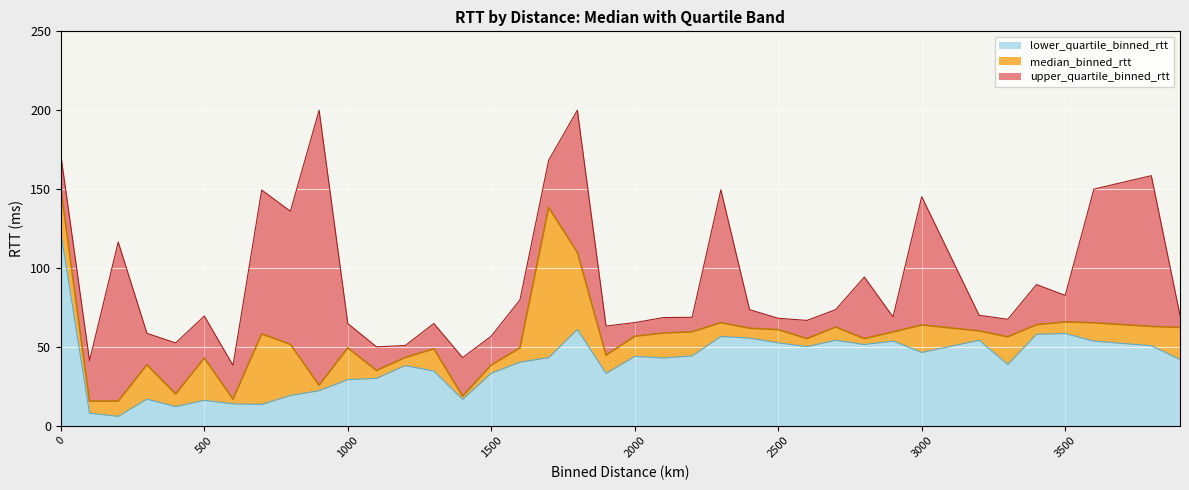

Is the value of upper_quartile_binned_rtt at 2300.0 greater than the value of median_binned_rtt at 1700.0?

Yes